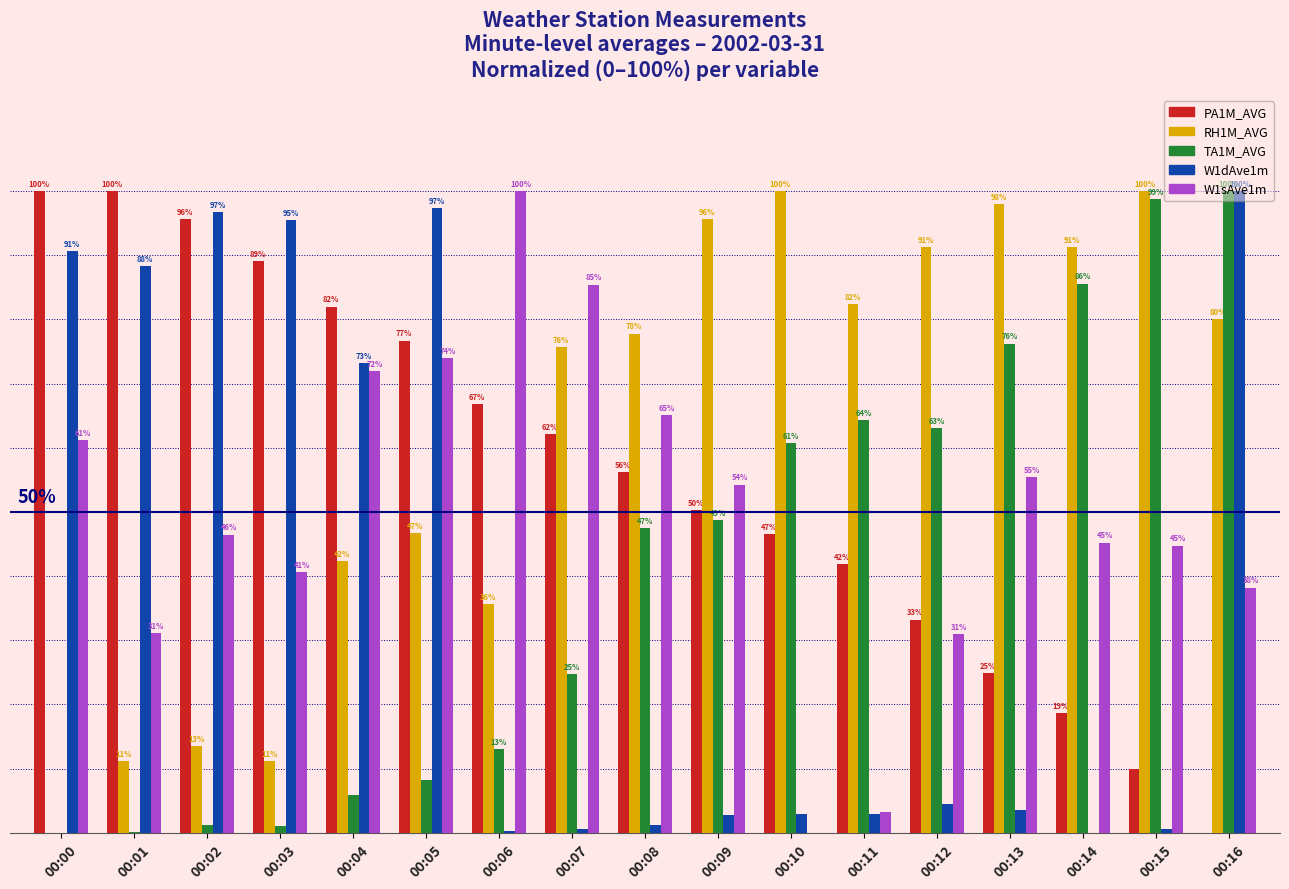

Which category has the highest value in the TA1M_AVG series?

00:16